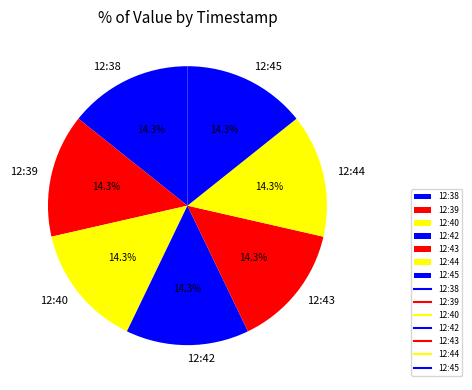

Combined, do 12:45 and 12:40 account for over 50%?

No